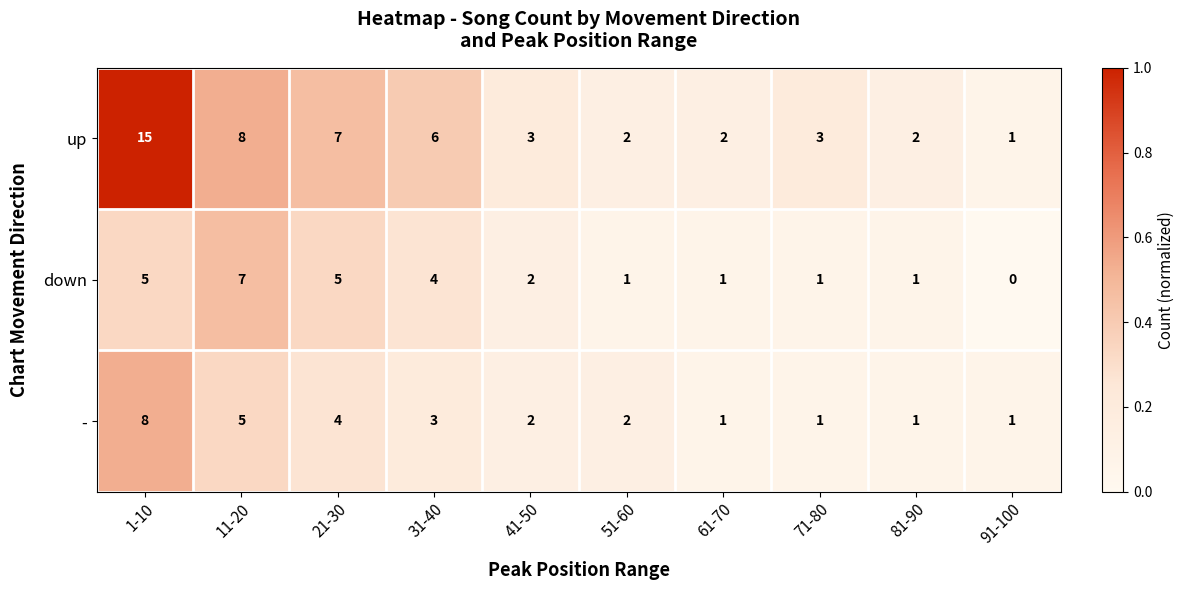

Which category has the lowest value in the down series?

91-100